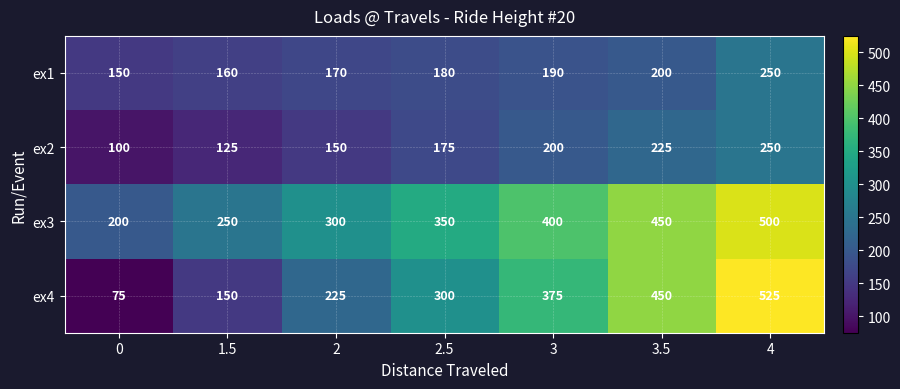

At which label is ex4 closest to 300?

2.5